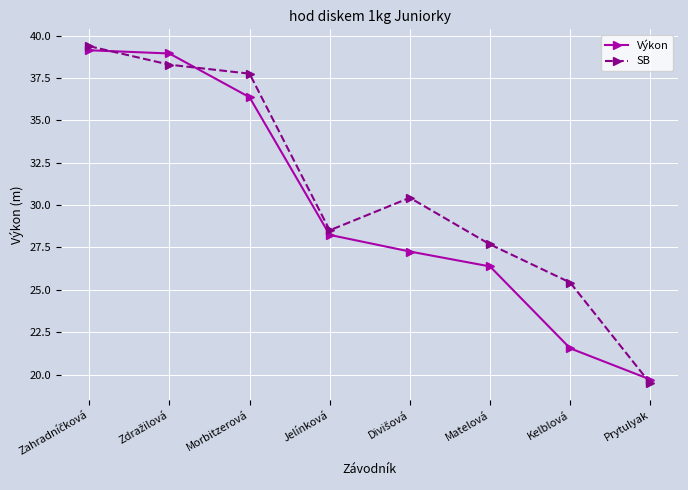

Which series has the largest range (max minus min)?

SB